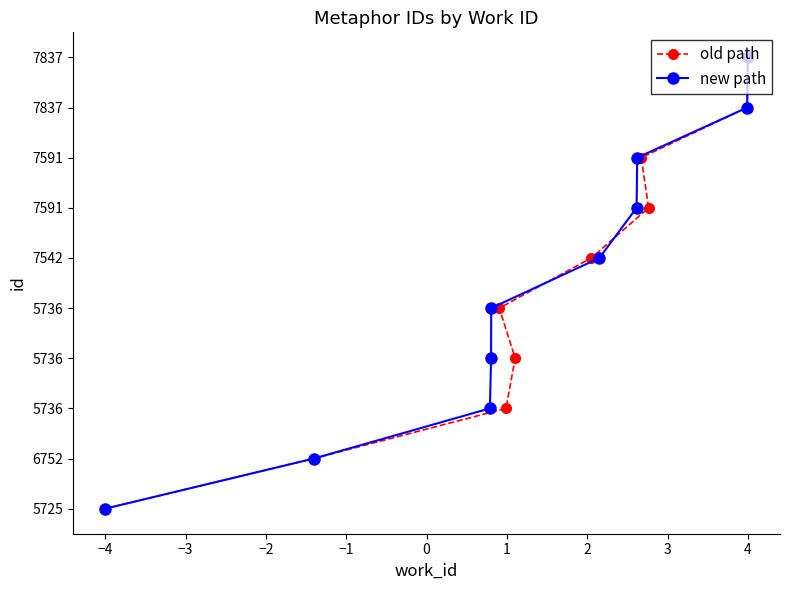

True or false: old path has a value of 2 at 3.

False